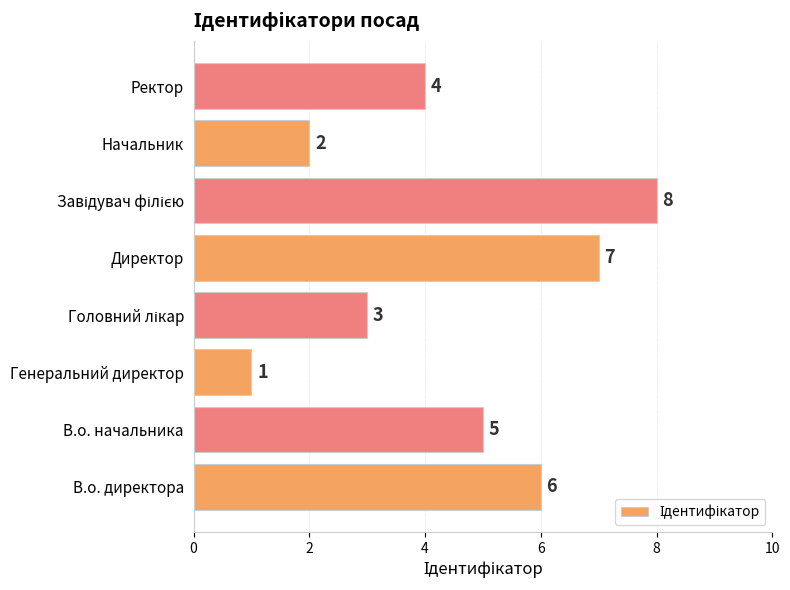

What is the difference between the second highest and minimum values?

6